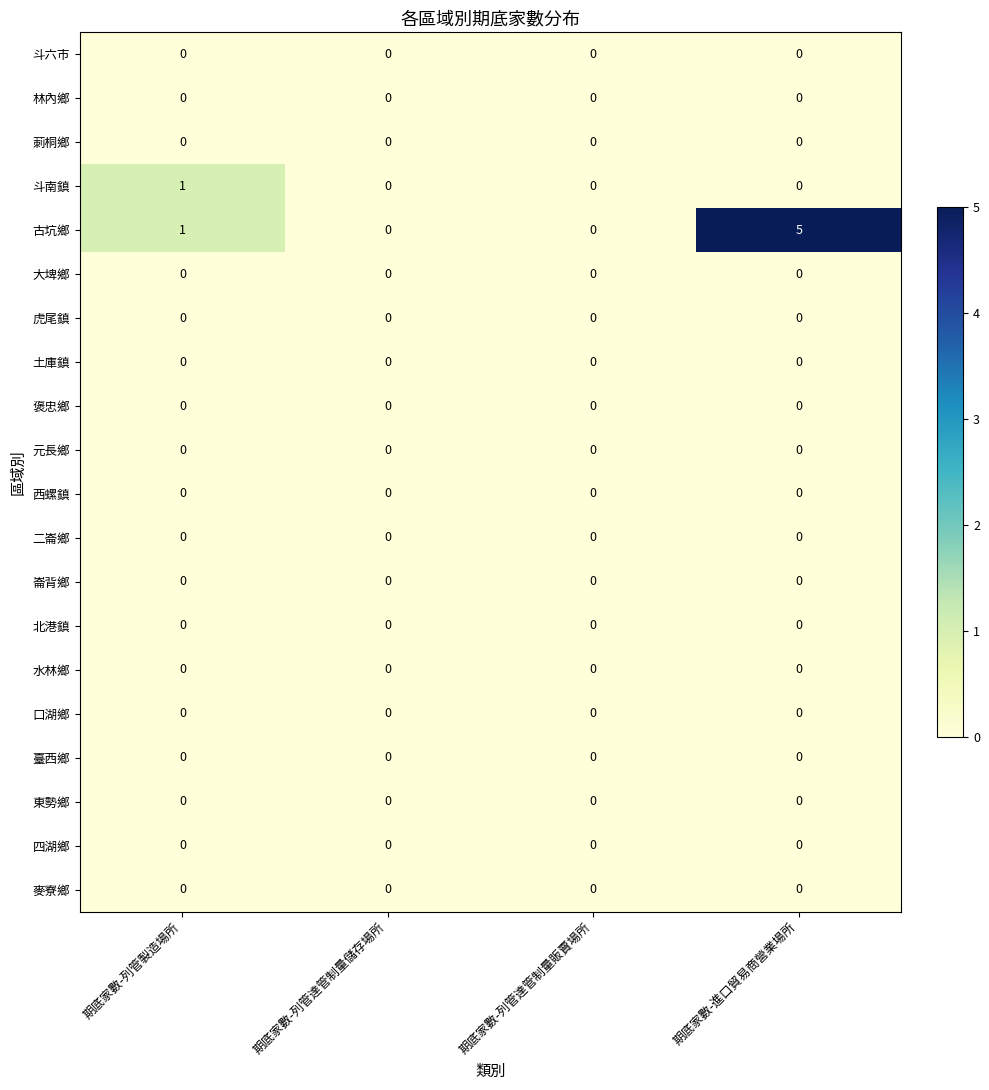

Which category has the highest value across all series?

期底家數-進口貿易商營業場所